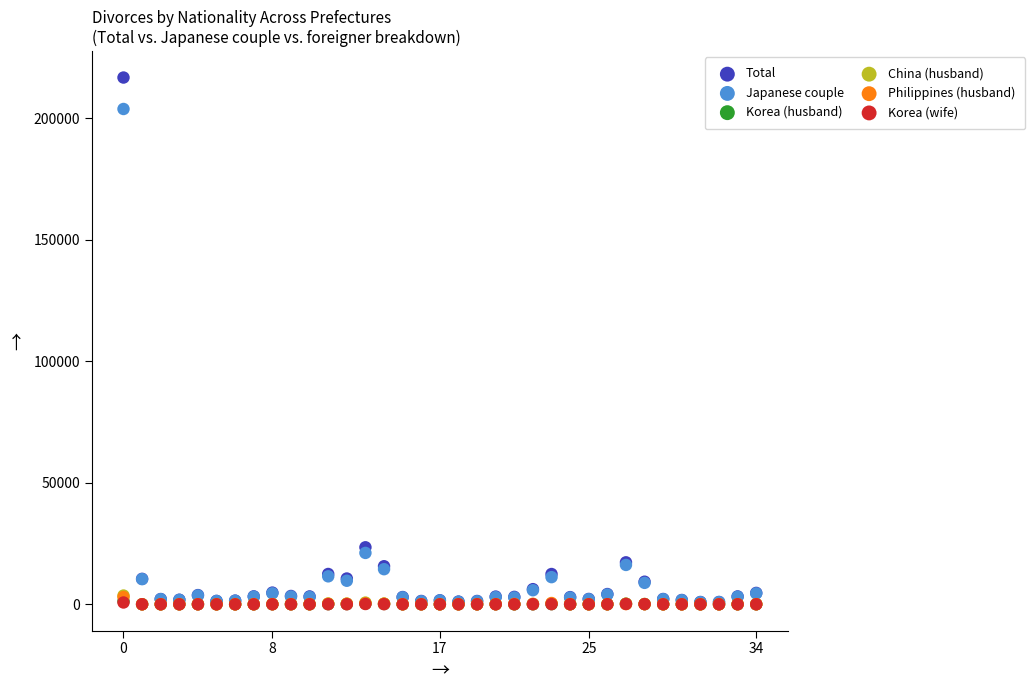

What are all the series names shown in the legend?

Total, Japanese couple, Korea (husband), China (husband), Philippines (husband), Korea (wife)